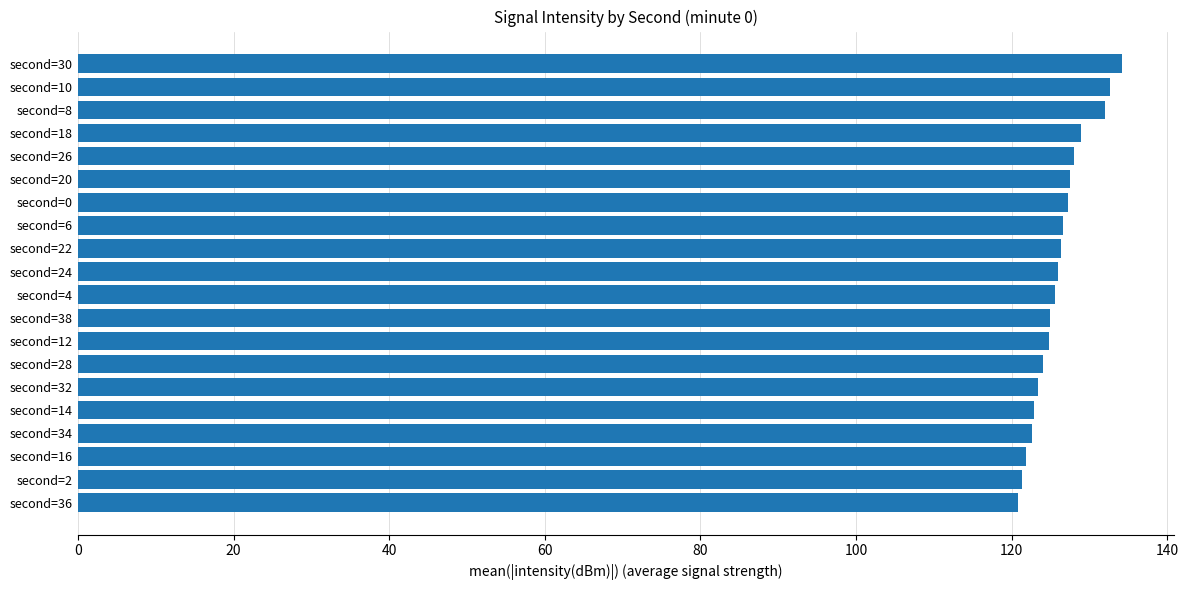

How many data points does each series have?

20